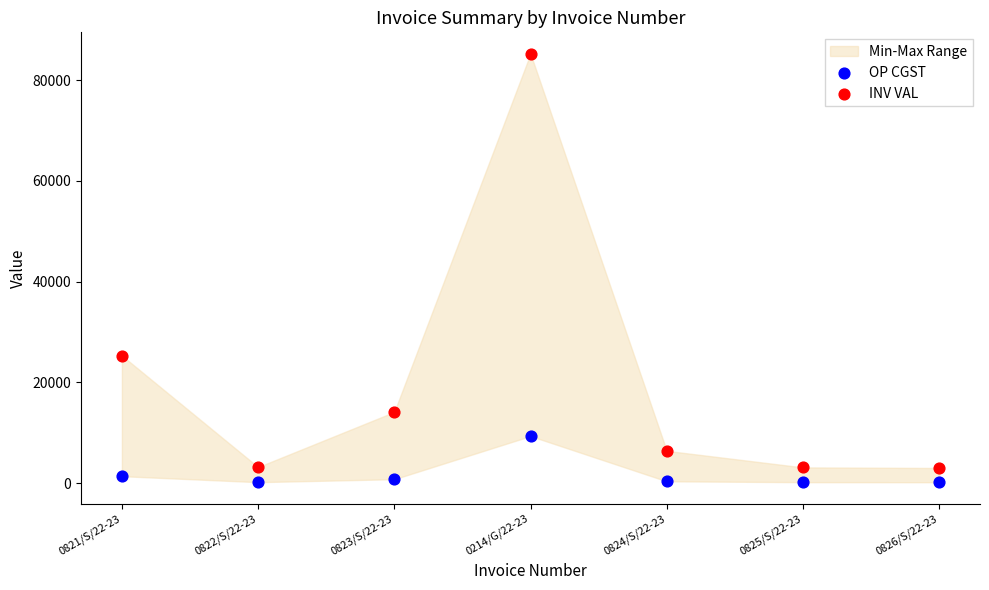

In the INV VAL series, what Y value is closest to 44119?

25312.0